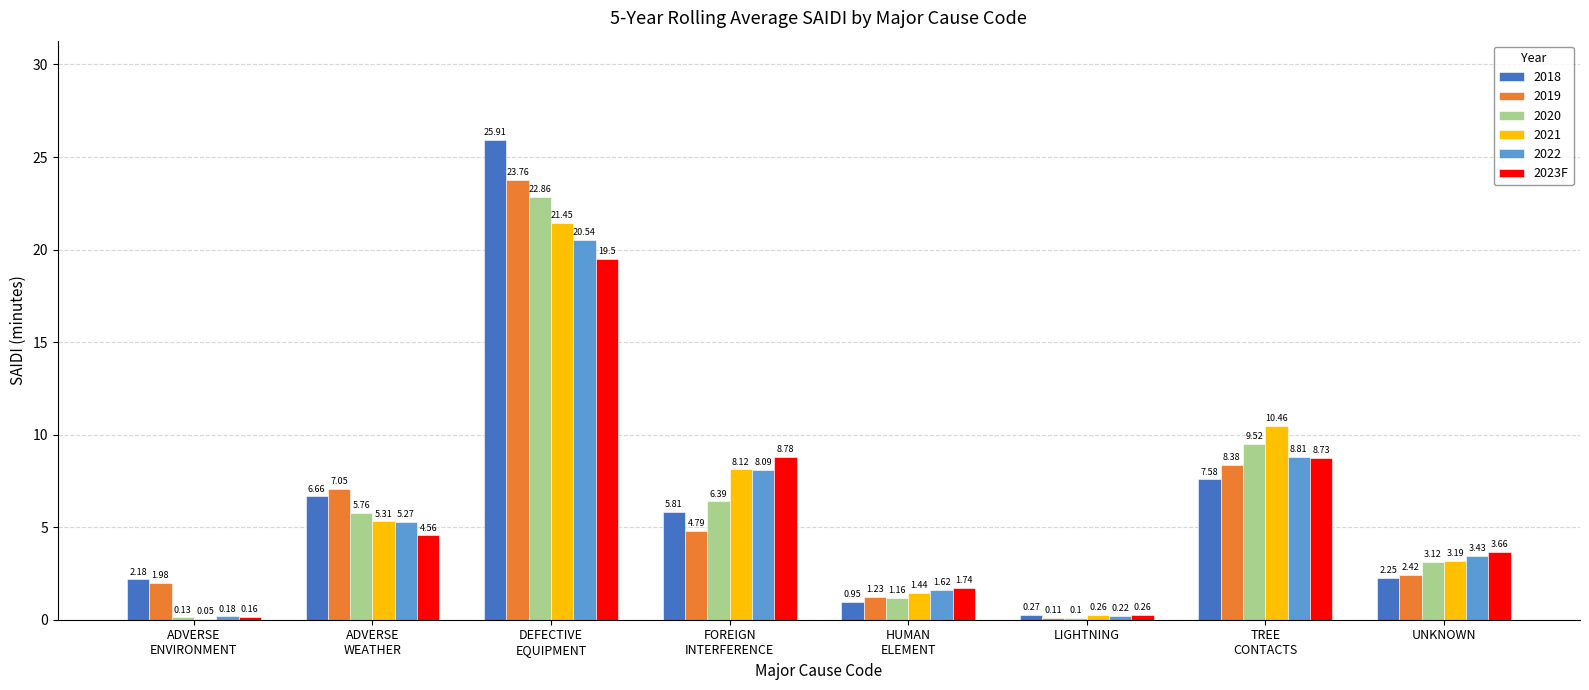

Which series has the largest total across all categories?

2018